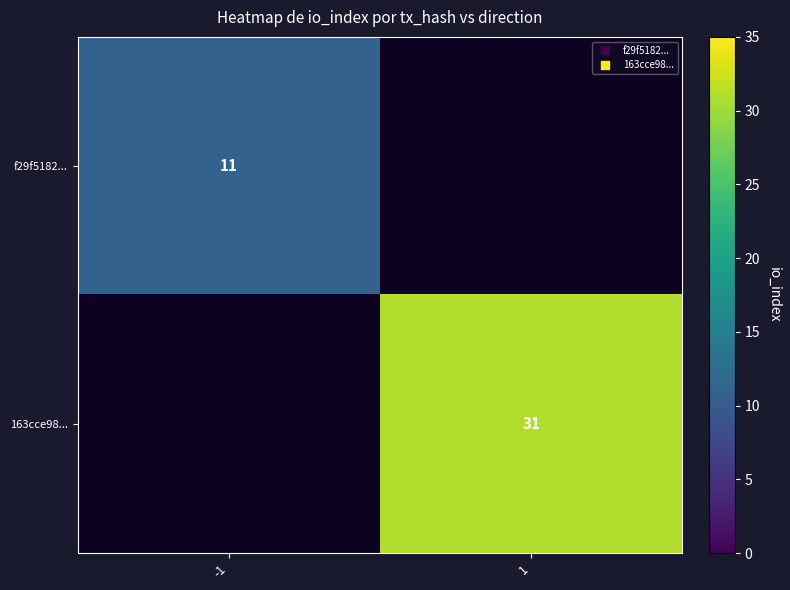

How many values in f29f5182... are above zero?

1